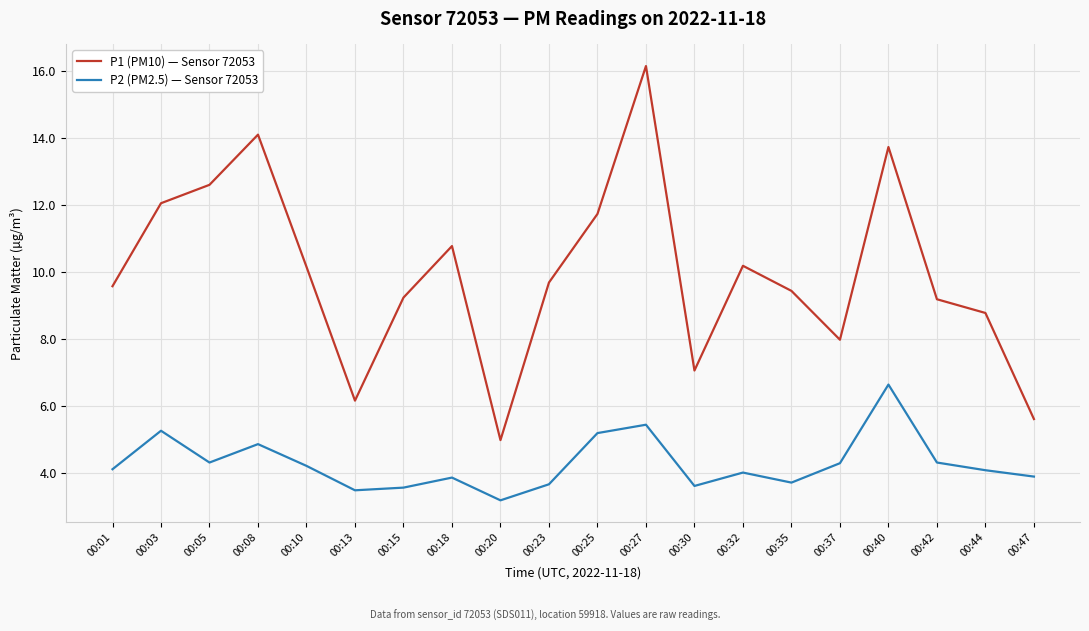

At which category does the chart reach its minimum across all series?

00:20